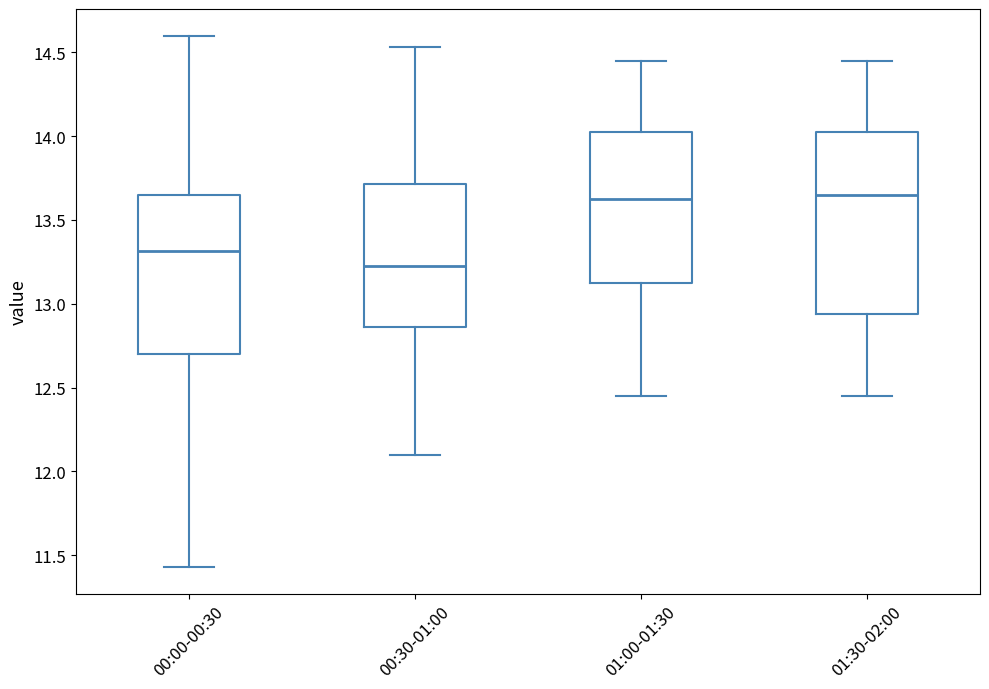

Comparing the boxes themselves (not the whiskers), which one is the tallest?

01:30-02:00